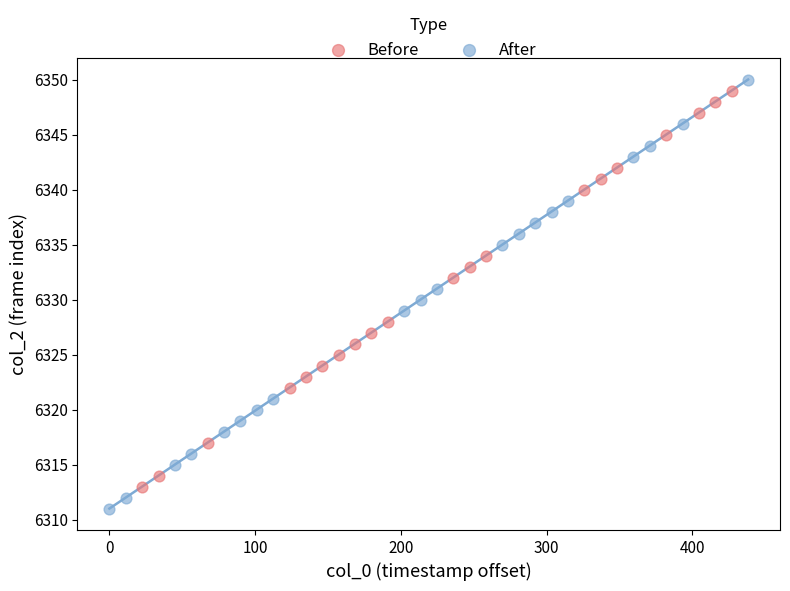

What are all the series names shown in the legend?

Before, After